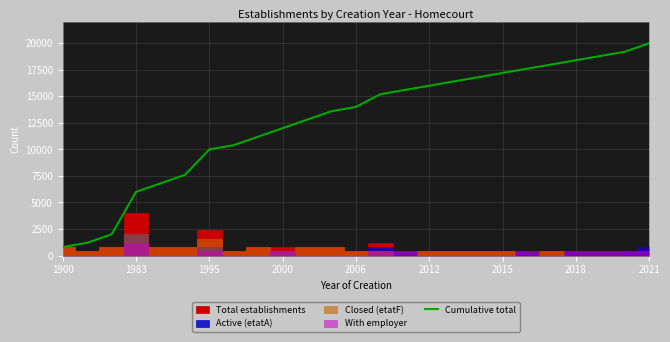

What is the minimum value for Cumulative total?

800